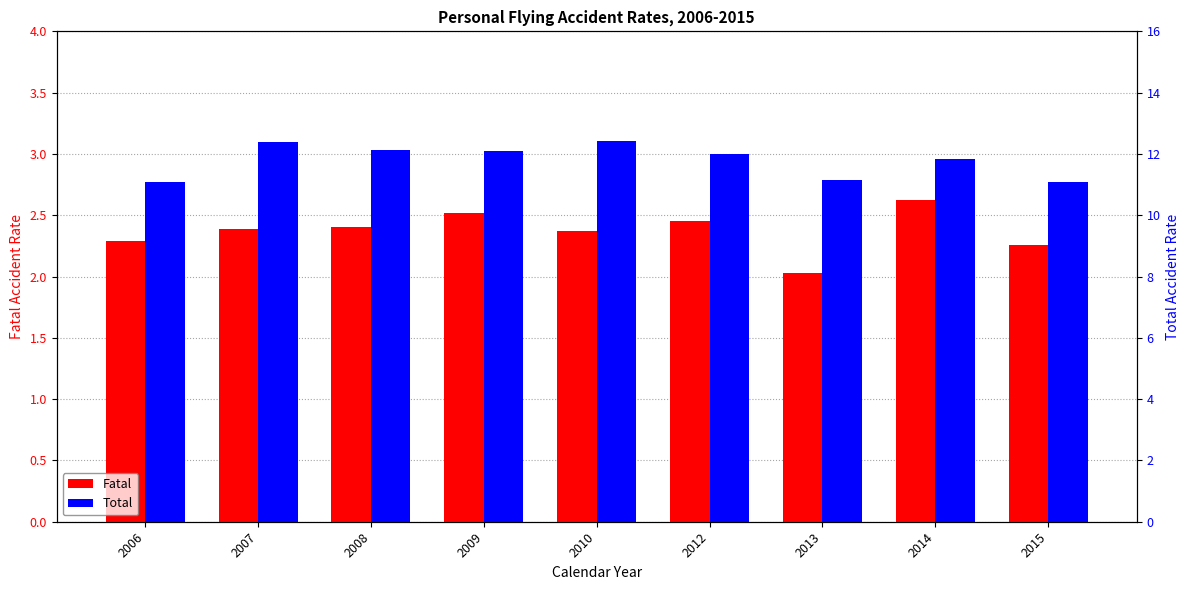

At how many categories does at least one series exceed 3?

9